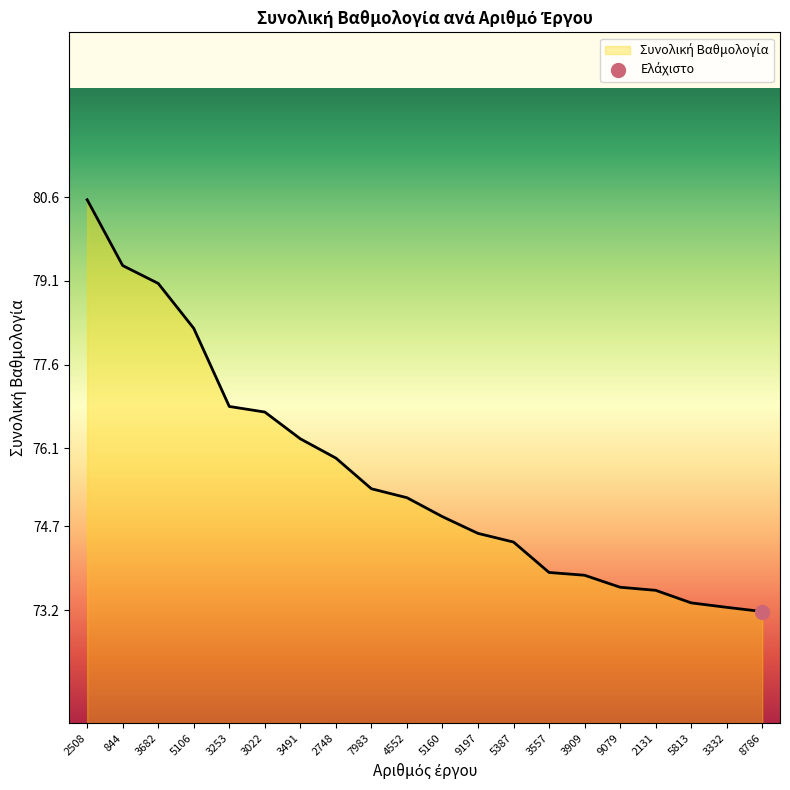

Reading right to left, transcribe all the data shown in this chart.

8786=73.2	3332=73.2	5813=73.3	2131=73.6	9079=73.6	3909=73.8	3557=73.9	5387=74.4	9197=74.6	5160=74.9	4552=75.2	7983=75.4	2748=75.9	3491=76.3	3022=76.8	3253=76.8	5106=78.2	3682=79.1	844=79.4	2508=80.6